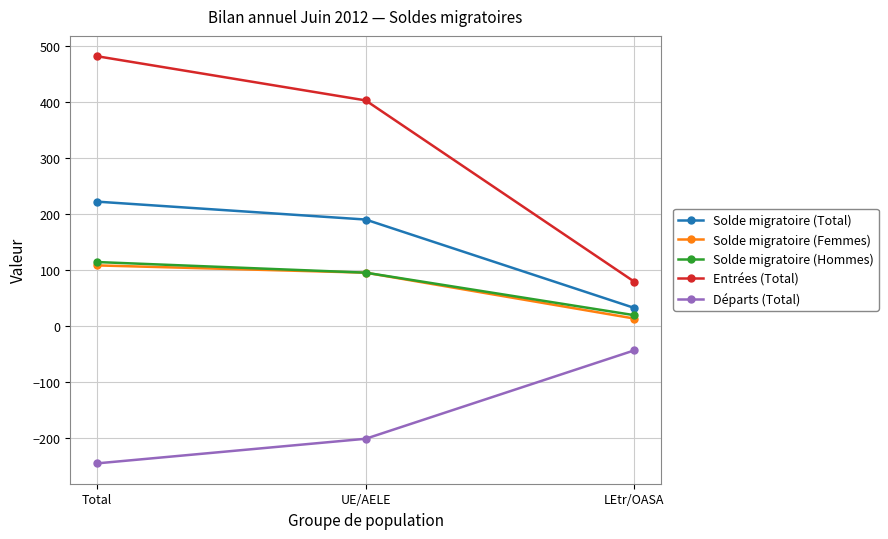

Is the value of Départs (Total) at Total greater than the value of Entrées (Total) at Total?

No